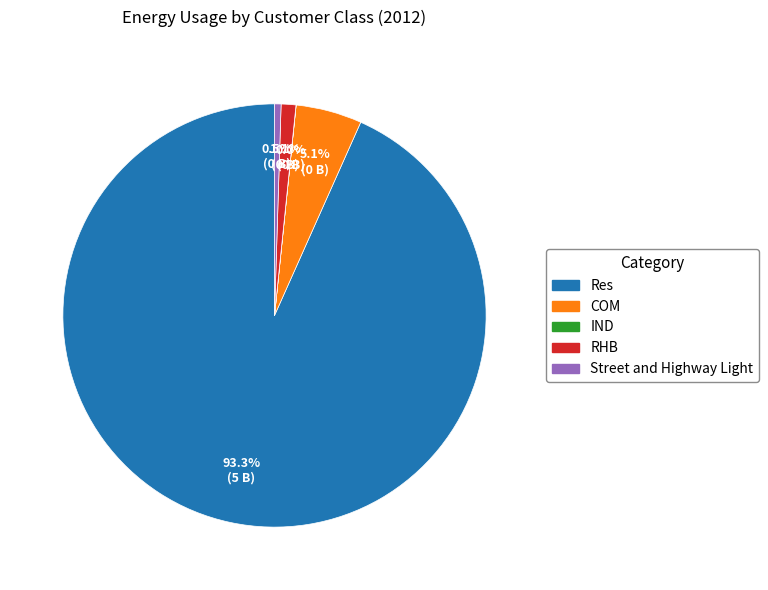

Between RHB and Res, which is larger?

Res